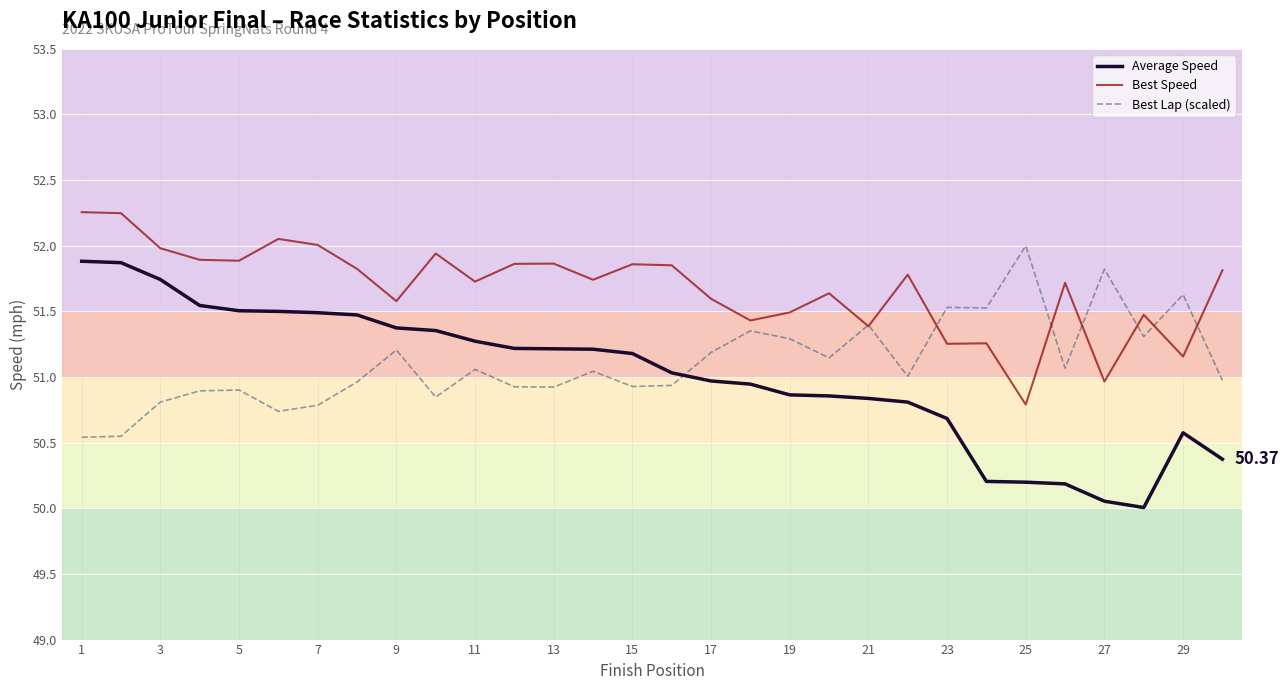

True or false: Average Speed and Best Speed intersect in this chart.

False